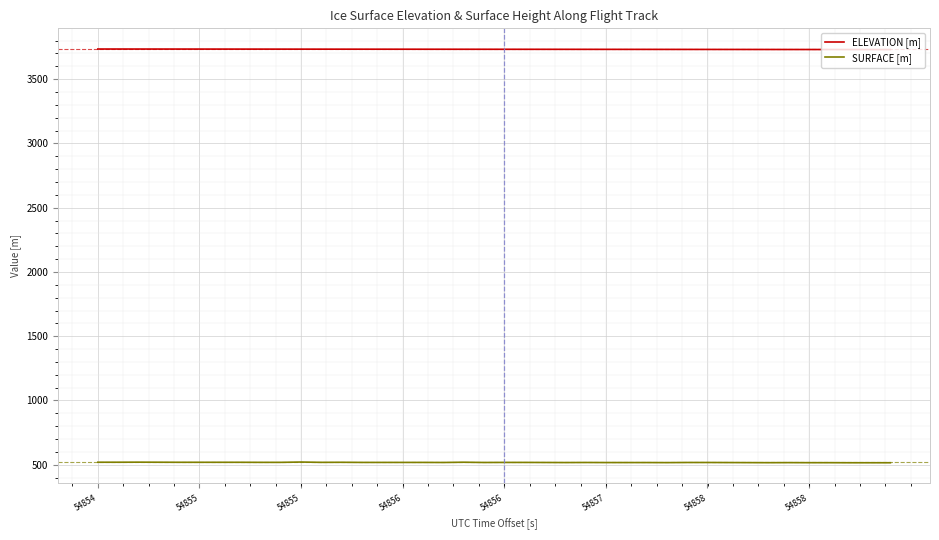

Rank the series by their average value, from highest to lowest.

ELEVATION [m], SURFACE [m]